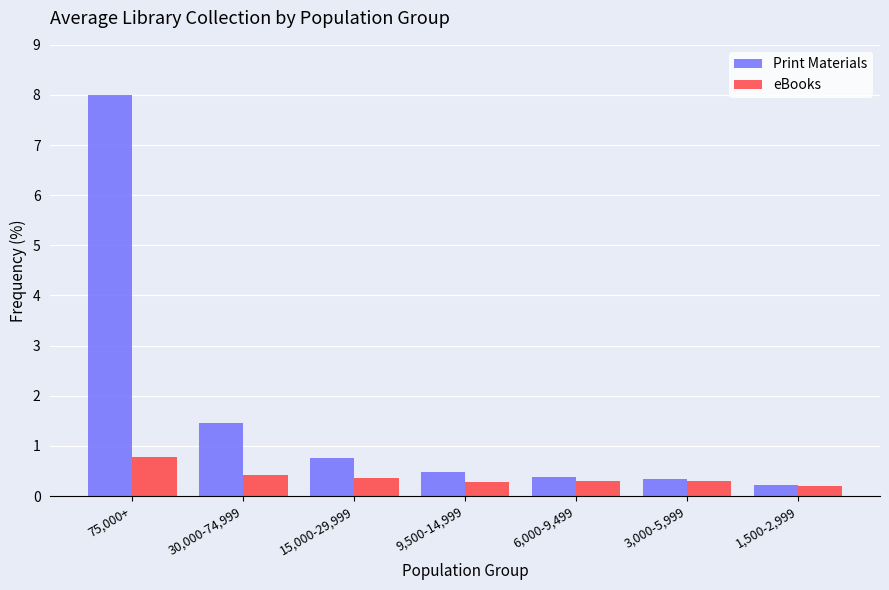

What is the difference between the maximum and minimum values in the Print Materials series?

7.8